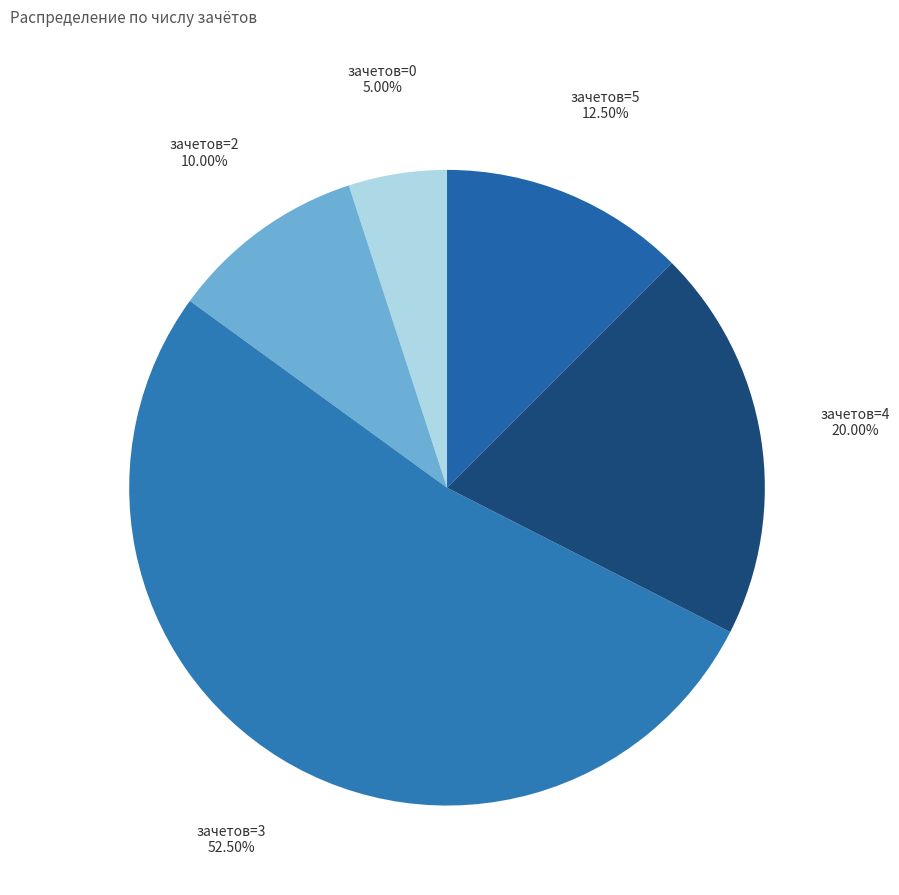

Which category has the smallest portion of the pie?

зачетов=0